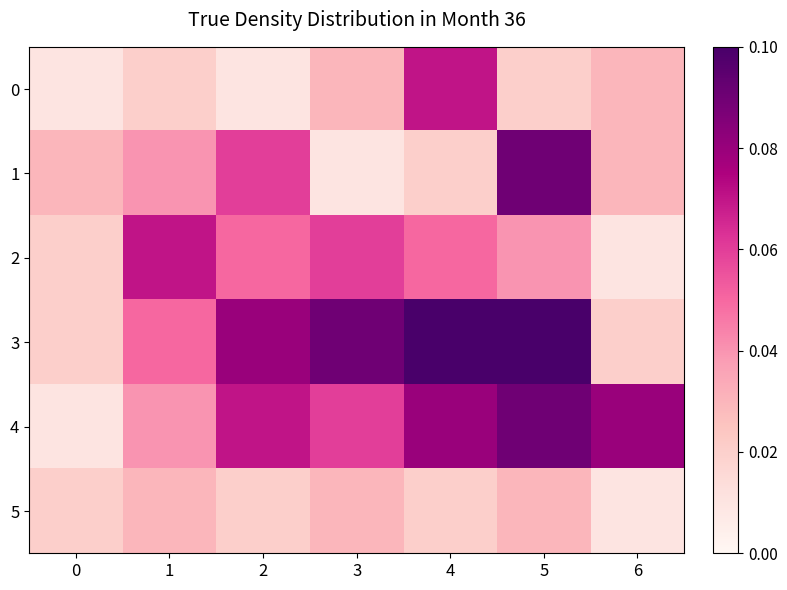

Which series has the largest range (max minus min)?

1